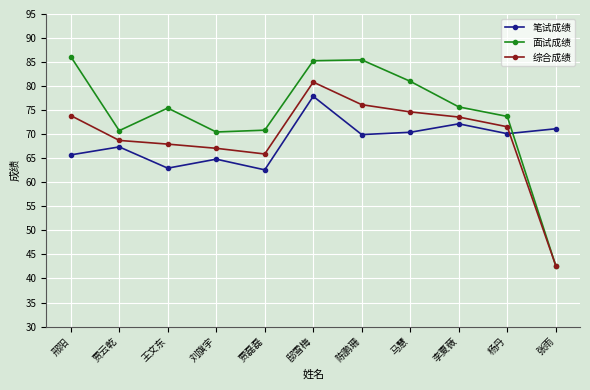

True or false: 笔试成绩 and 综合成绩 intersect in this chart.

True